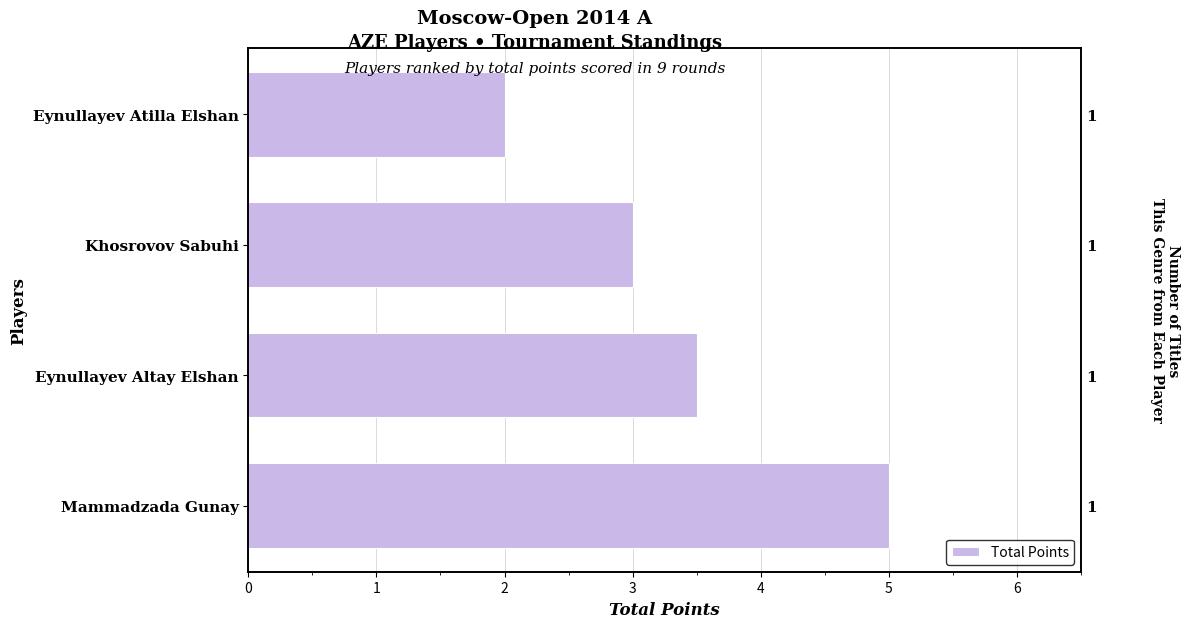

What is the smallest value displayed?

2.0